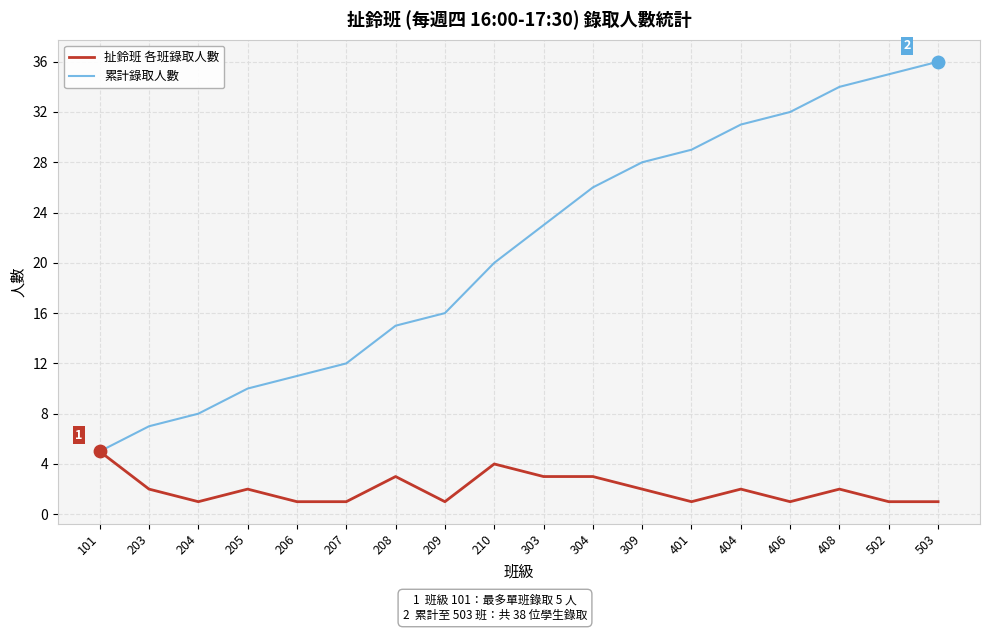

Which series has the largest range (max minus min)?

累計錄取人數